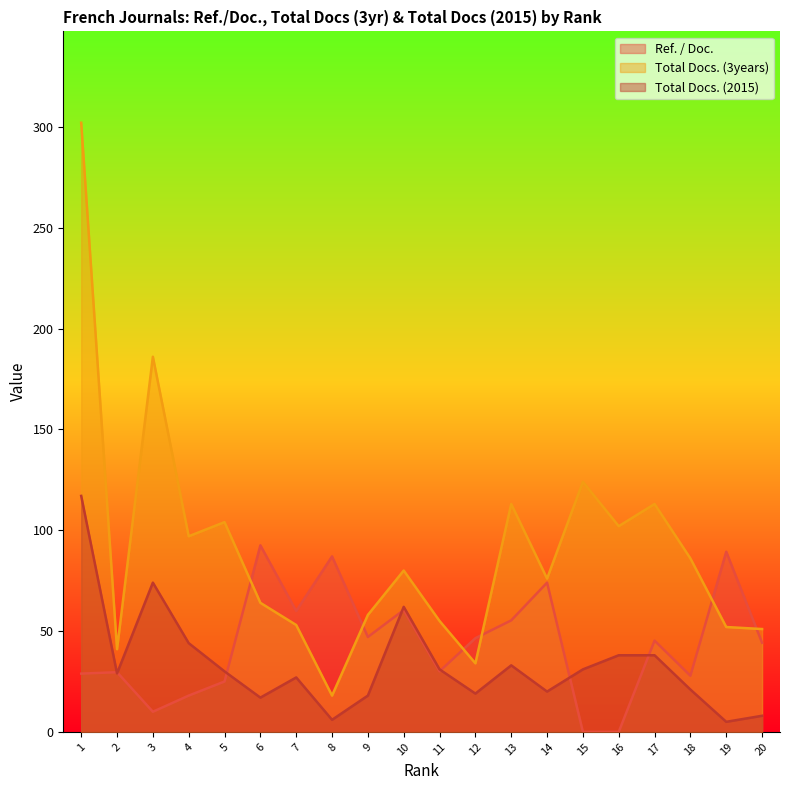

What is the difference between the maximum and minimum values in the Total Docs. (3years) series?

284.0